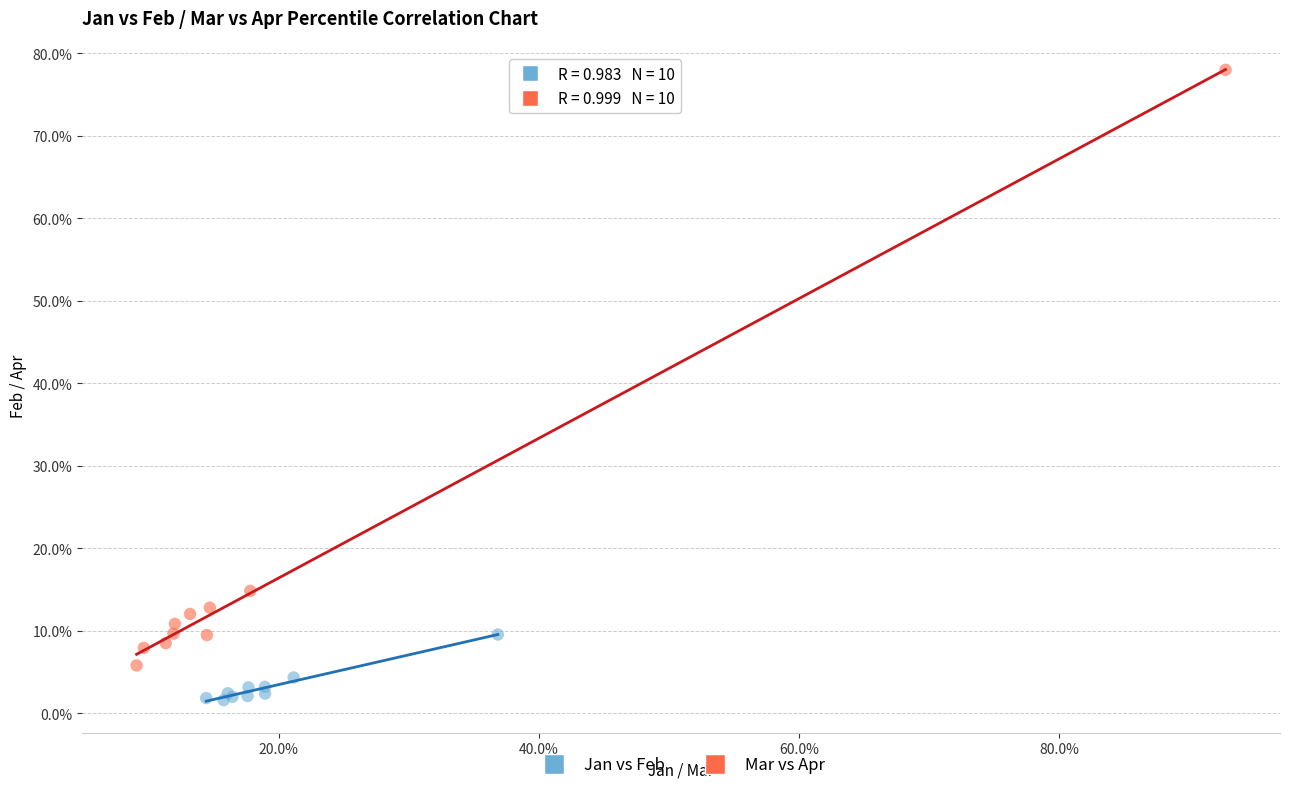

Which series reaches the minimum Y coordinate?

Jan vs Feb